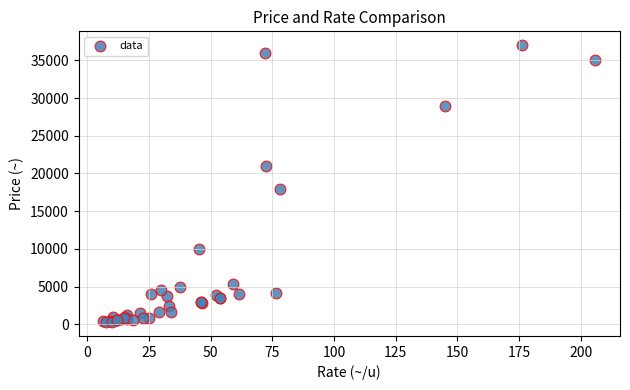

What Y value in the scatter plot is closest to 18650?

18000